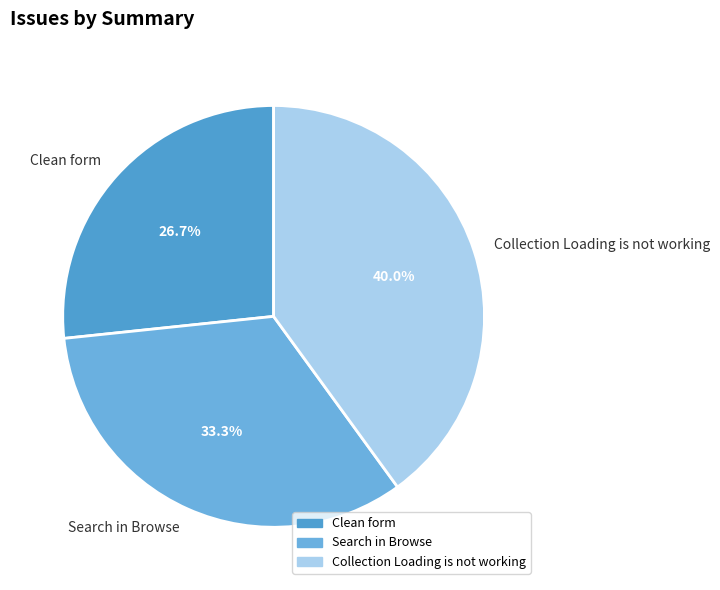

What is the ratio of the value at Collection Loading is not working to the value at Clean form?

1.5